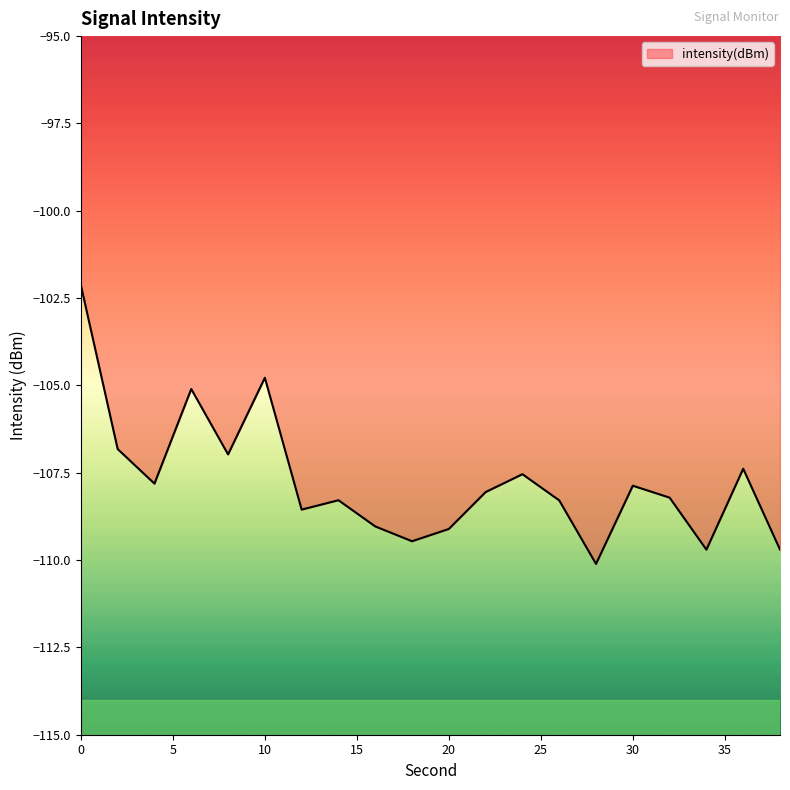

What is the difference between the maximum and minimum values?

8.0